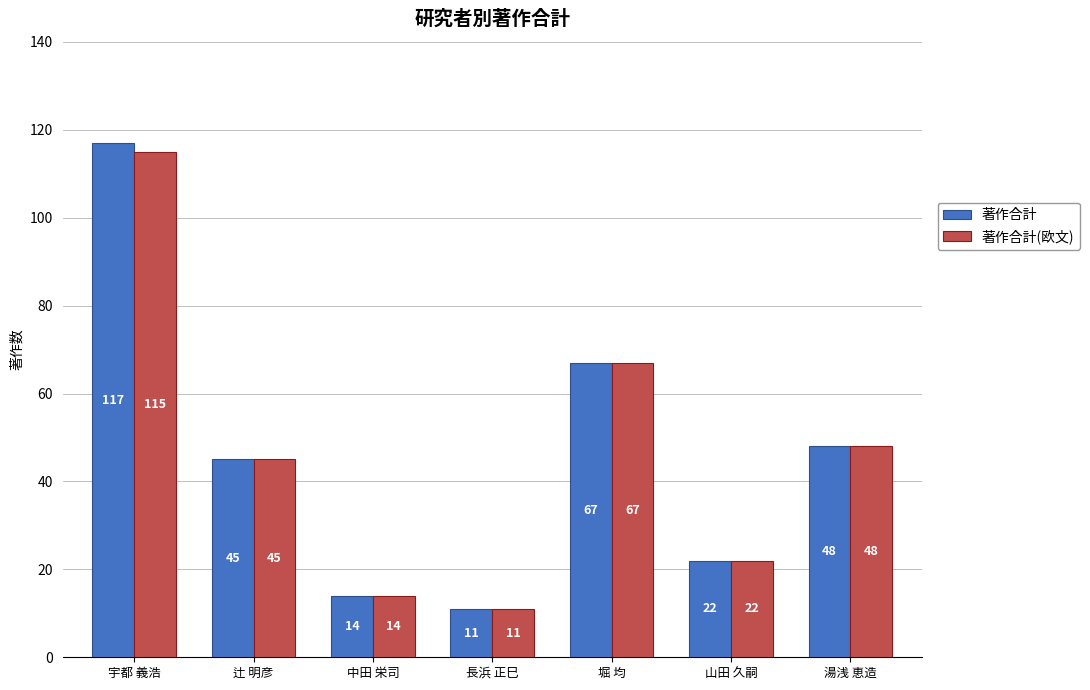

Rank the categories by 著作合計(欧文) value from lowest to highest.

長浜 正巳, 中田 栄司, 山田 久嗣, 辻 明彦, 湯浅 恵造, 堀 均, 宇都 義浩